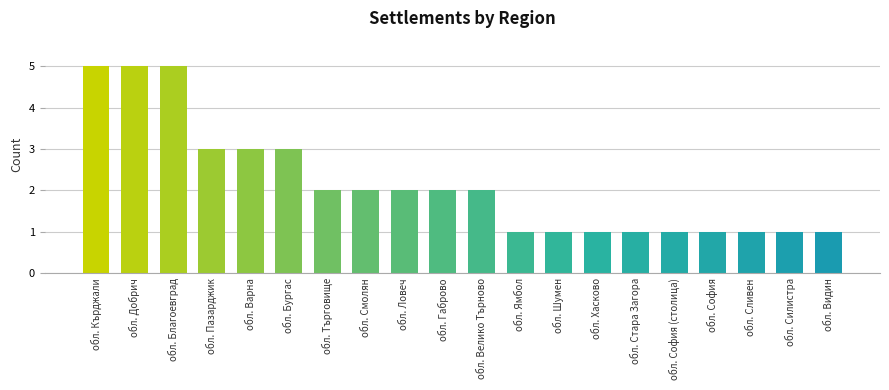

How many distinct data groups are displayed?

1